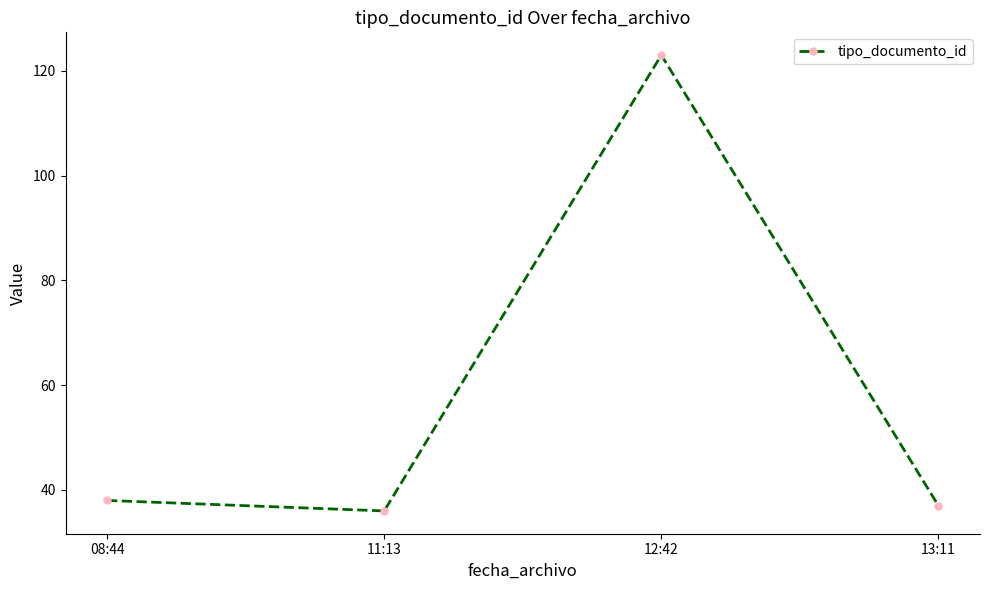

The value at 08:44 is 68. True or false?

False